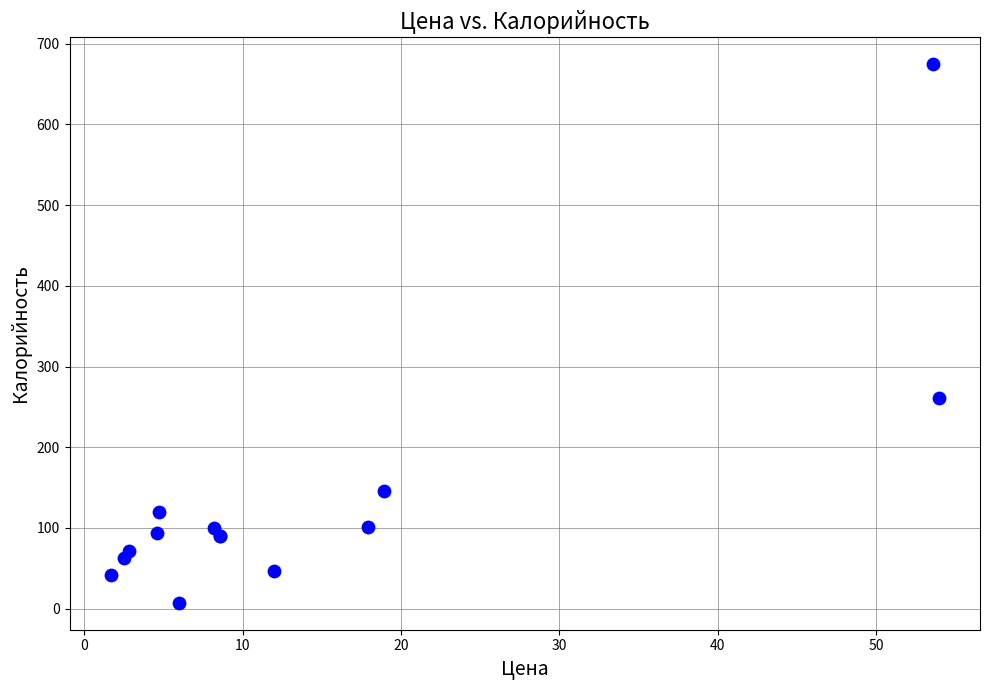

What Y value in the scatter plot is closest to 340?

261.0